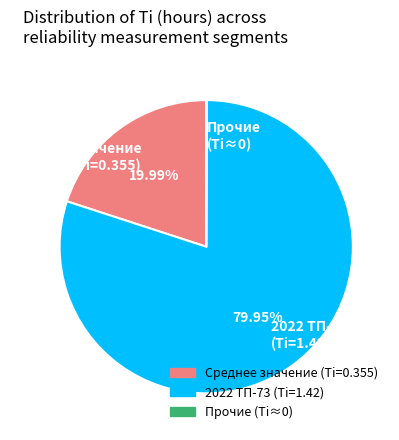

Is there a majority slice in this chart?

Yes